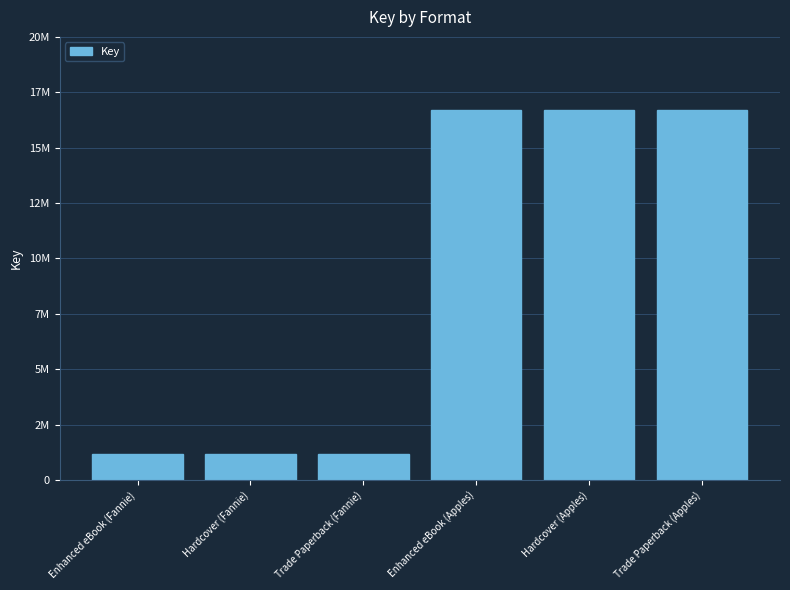

Which label corresponds to the smallest value in the chart?

Enhanced eBook (Fannie)